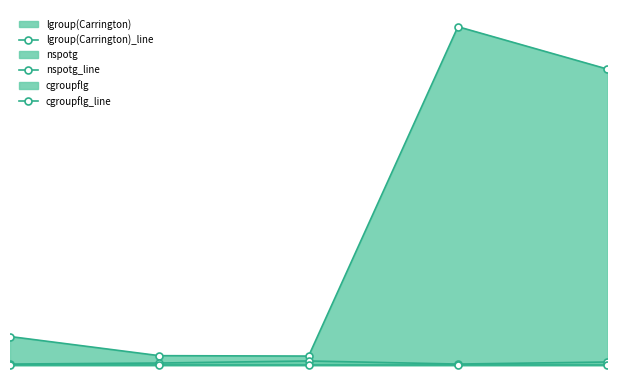

The lgroup(Carrington)_line series shows 14.1 at 3.0. True or false?

False